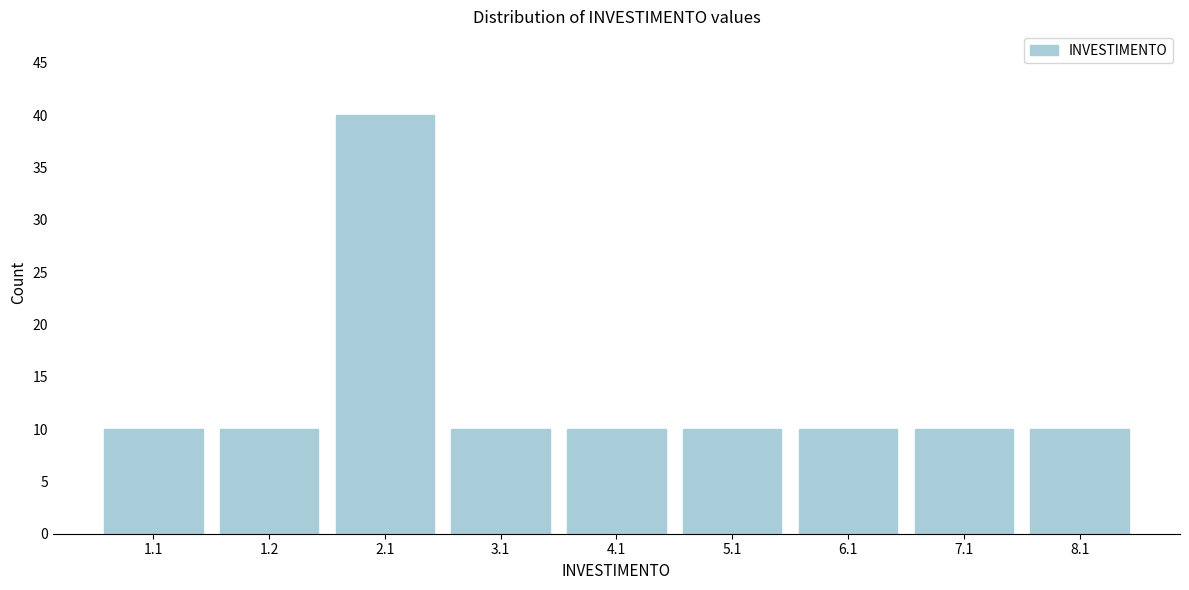

Reading right to left, transcribe all the data shown in this chart.

8.1=10	7.1=10	6.1=10	5.1=10	4.1=10	3.1=10	2.1=40	1.2=10	1.1=10